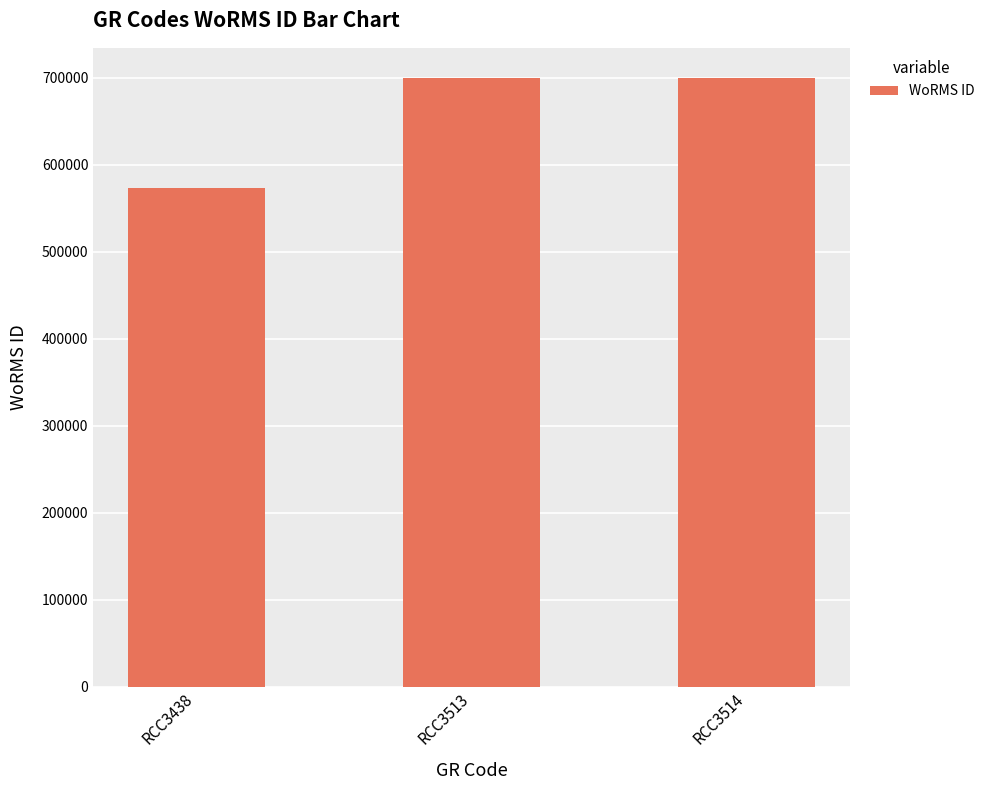

What is the sum of the values at RCC3514 and RCC3513?

1399240